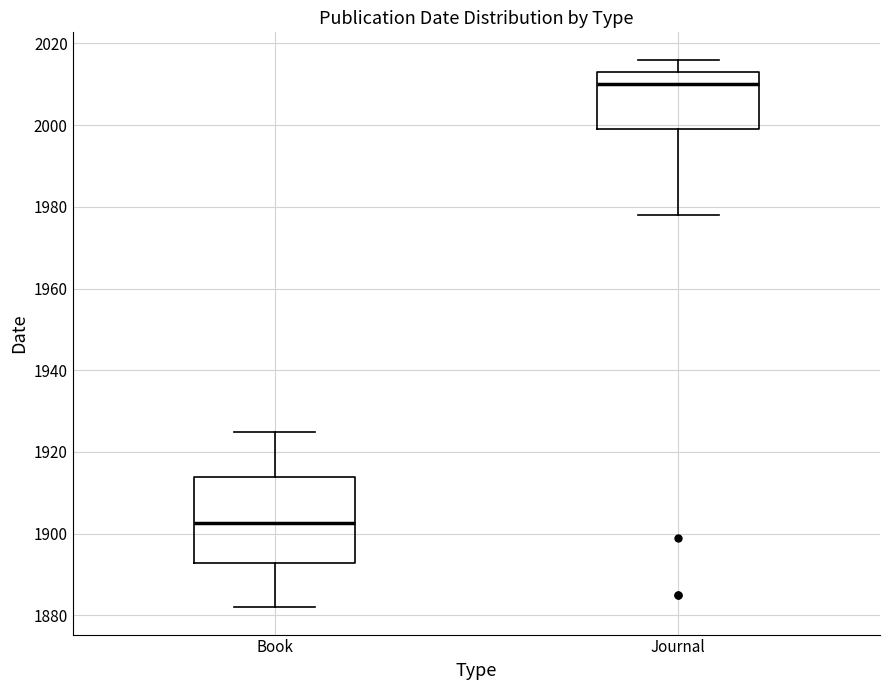

Reading left to right, transcribe this box plot: for each box, give where its median line is, the range the box spans, and where its two whiskers end, as read against the y-axis. The values are not printed on the chart, so give them approximately, as read against the axis.

Book: median 1902, box 1892 to 1914, whiskers 1882 to 1926
Journal: median 2010, box 2000 to 2014, whiskers 1978 to 2016